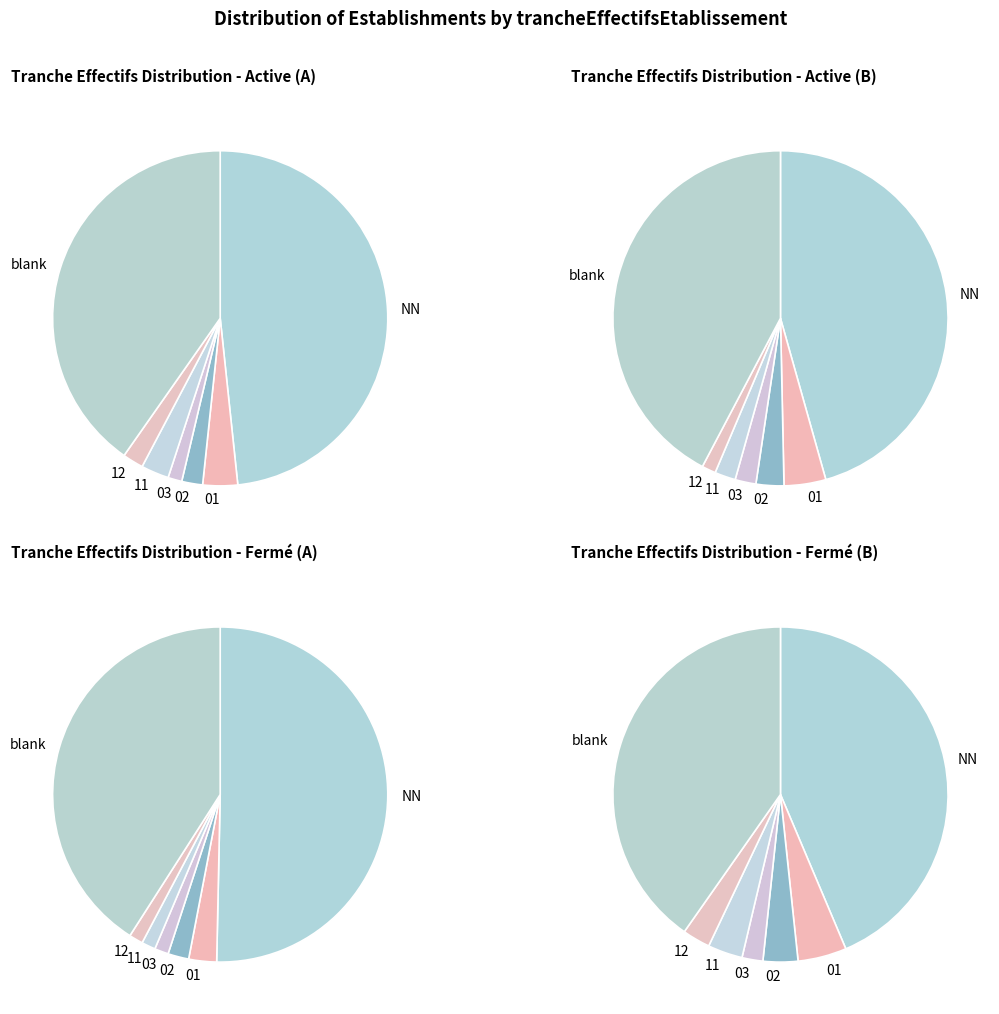

Which slice is the largest?

NN